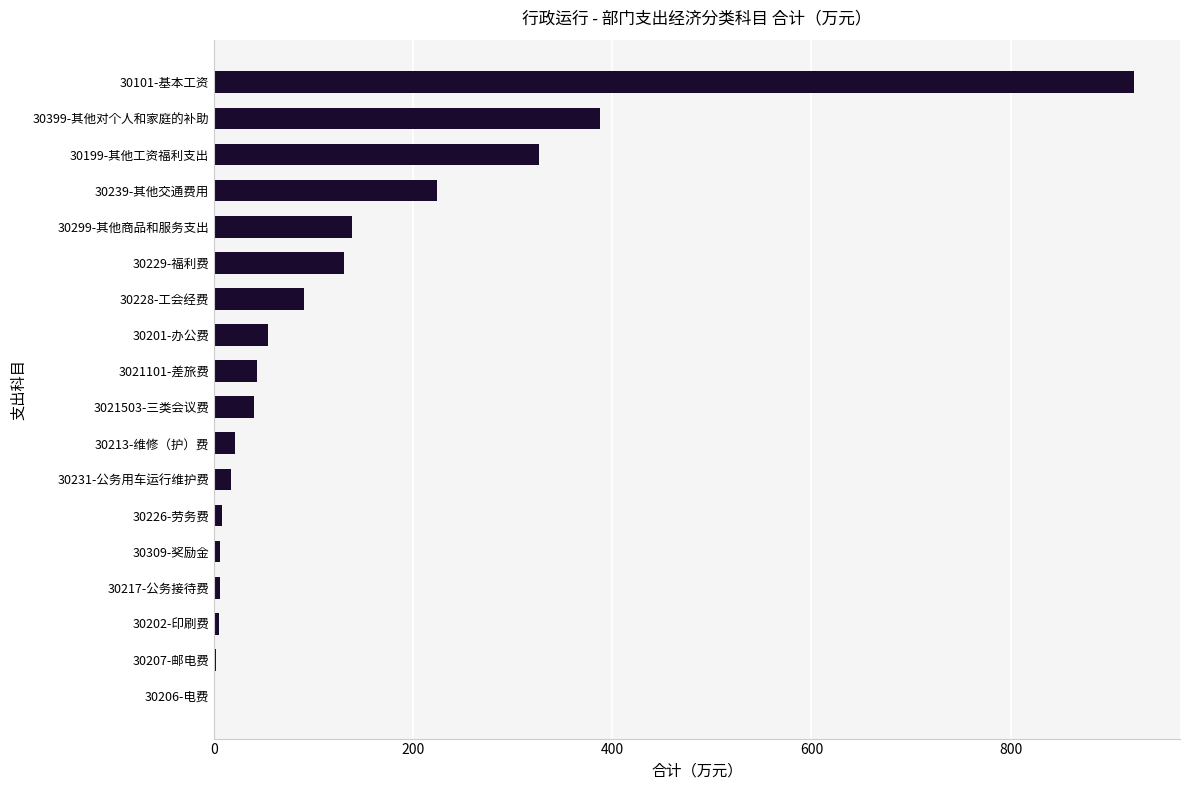

How many values exceed 43?

9